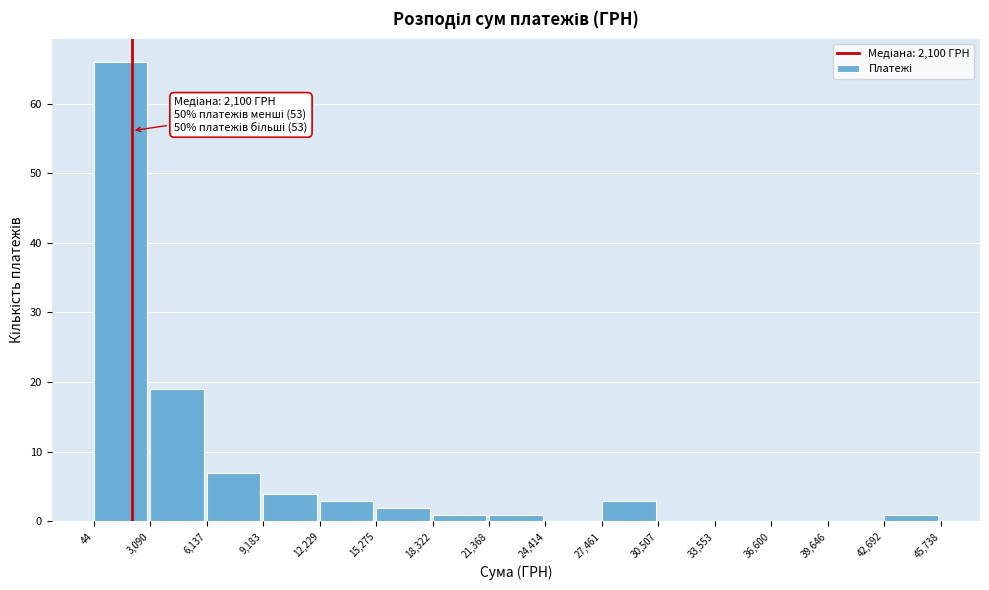

Over which range of the x-axis is the bar tallest?

44 to 3,090